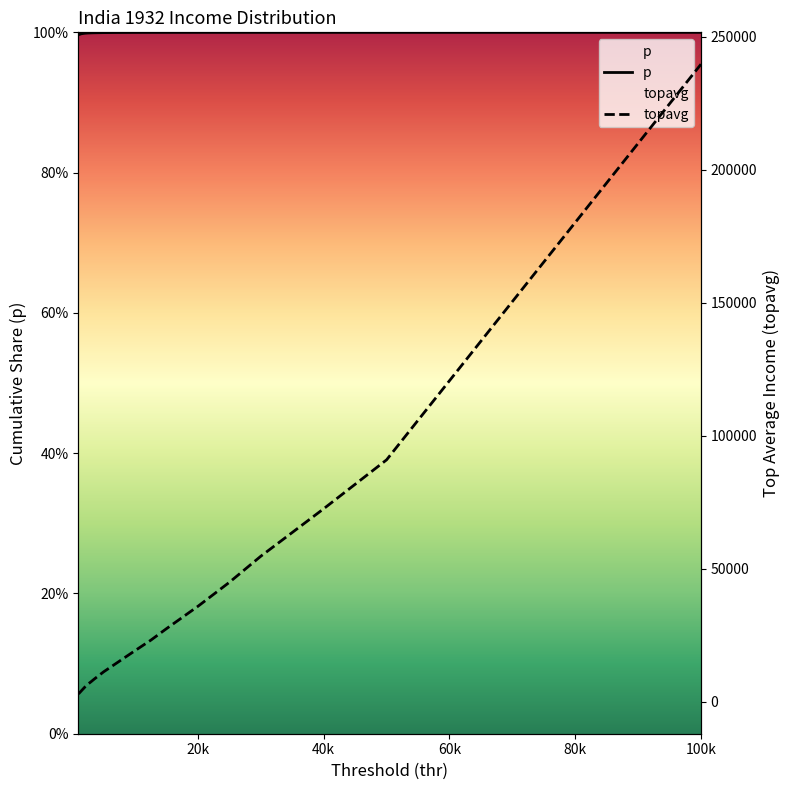

Rank the series by their maximum value, from highest to lowest.

topavg, p